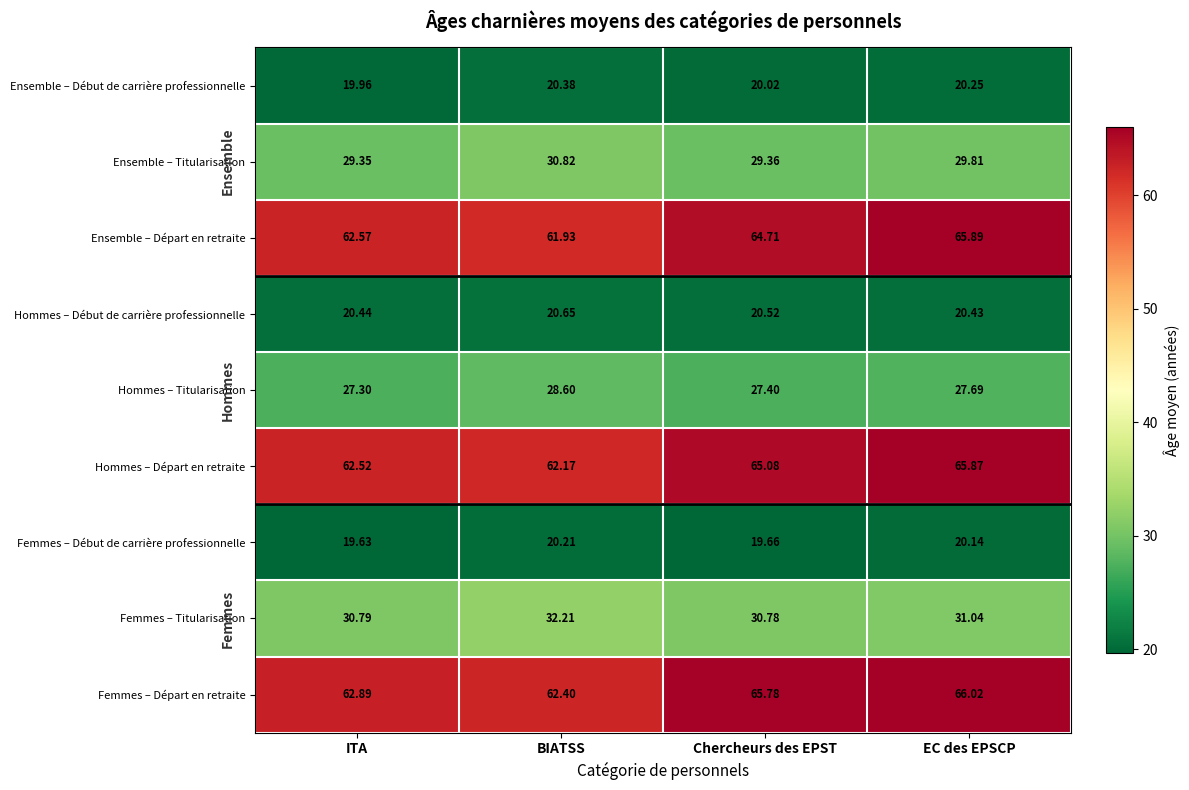

Which series has the largest total across all categories?

Femmes – Départ en retraite